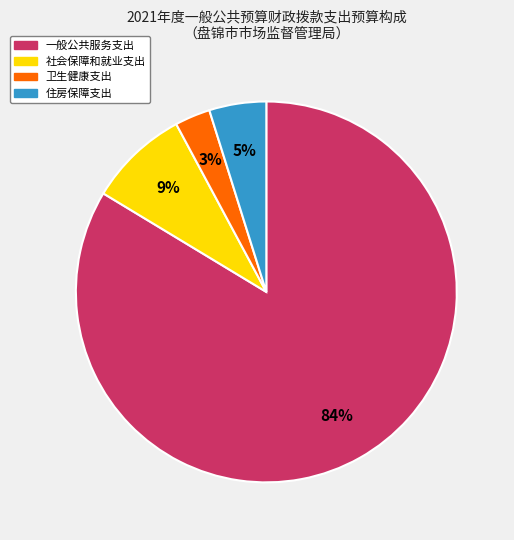

How many slices are in this pie chart?

4